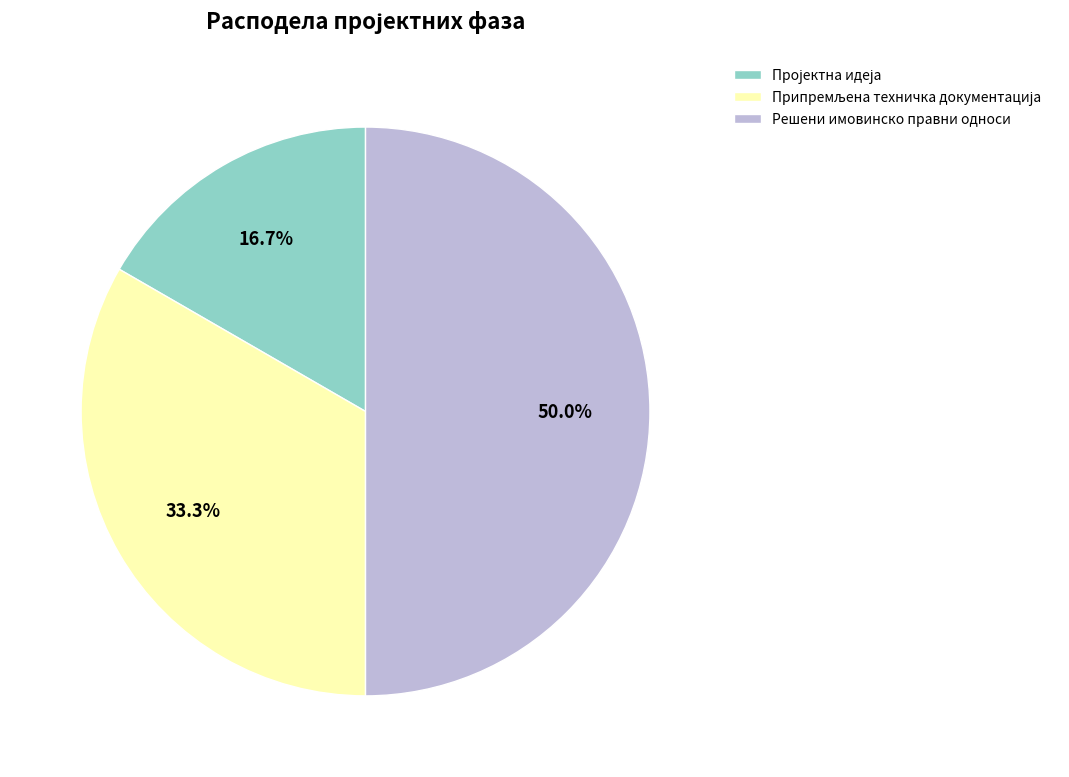

What is the largest slice in the pie chart?

Решени имовинско правни односи